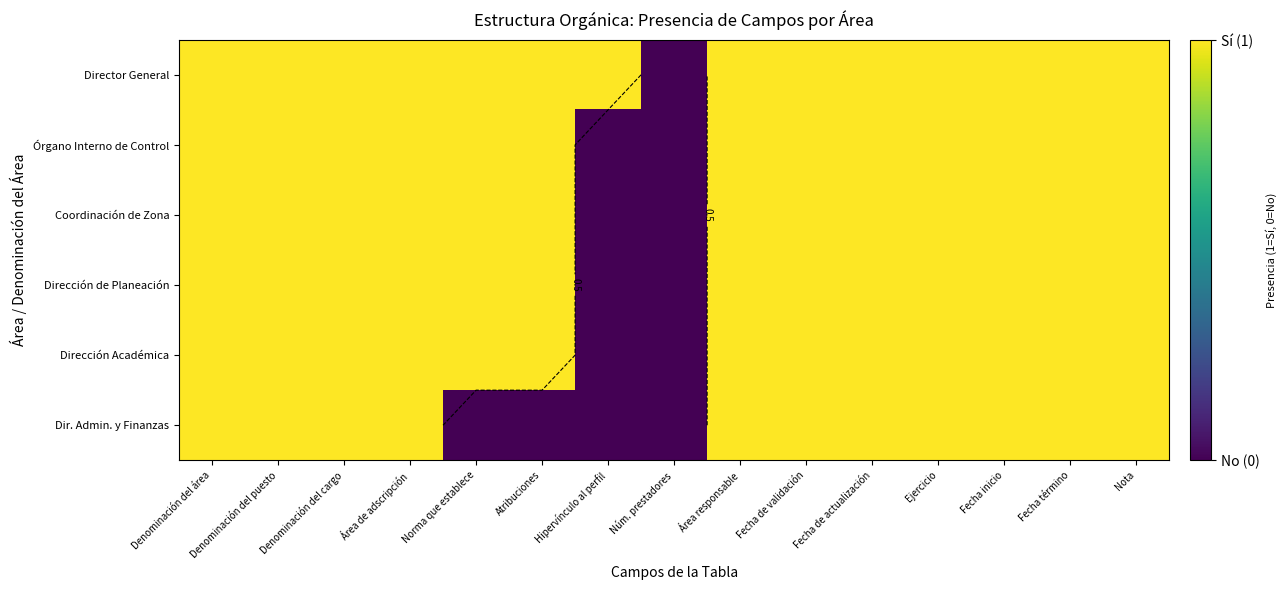

What is the total value across all series at Hipervínculo al perfil?

1